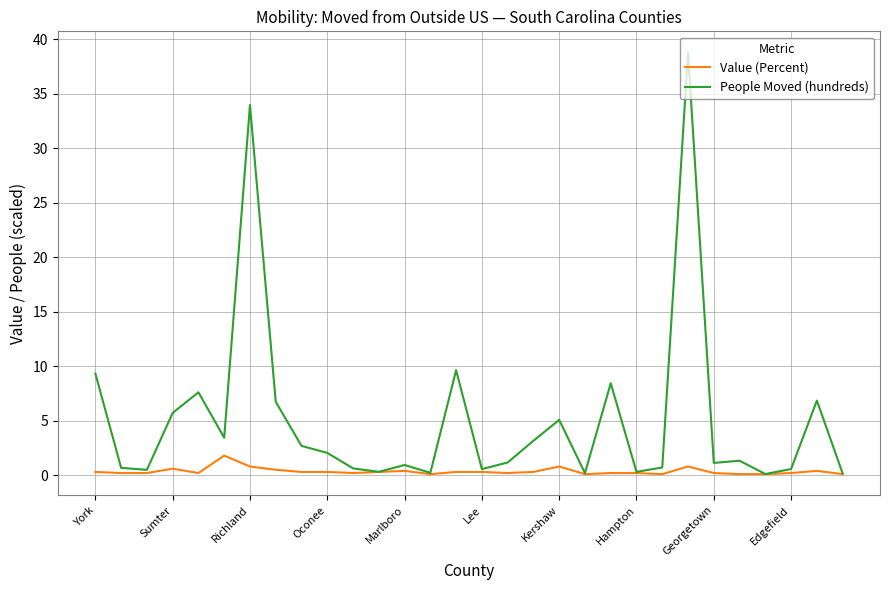

Rank the series by their average value, from highest to lowest.

People Moved (hundreds), Value (Percent)